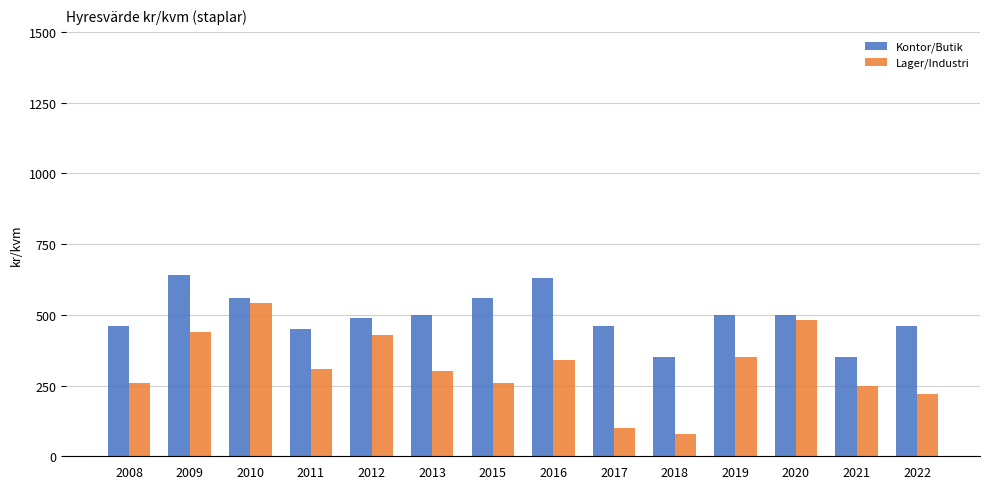

What is the difference between the Kontor/Butik values at 2008 and 2012?

30